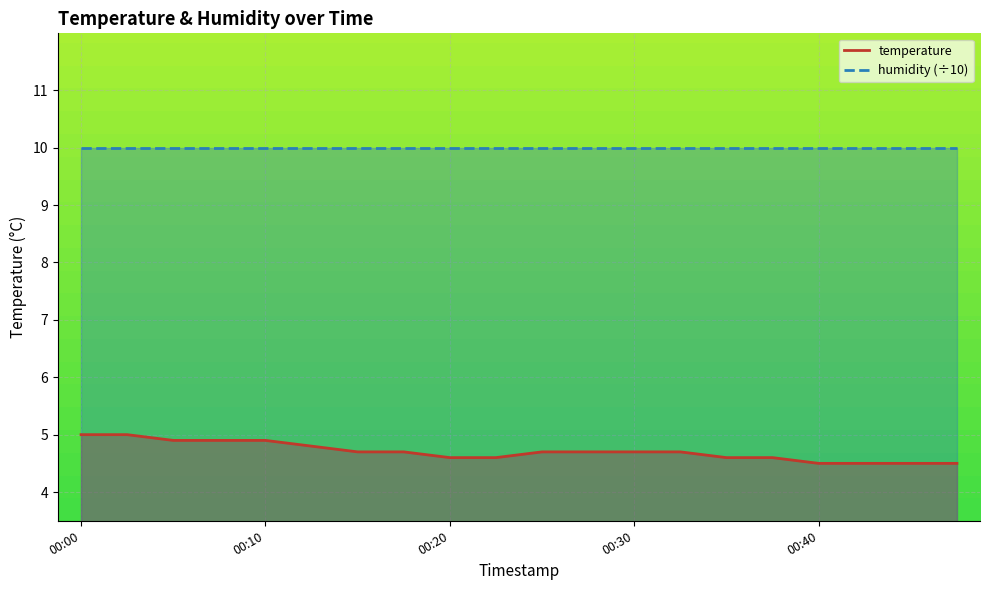

What is the approximate value at 00:03?

5.0